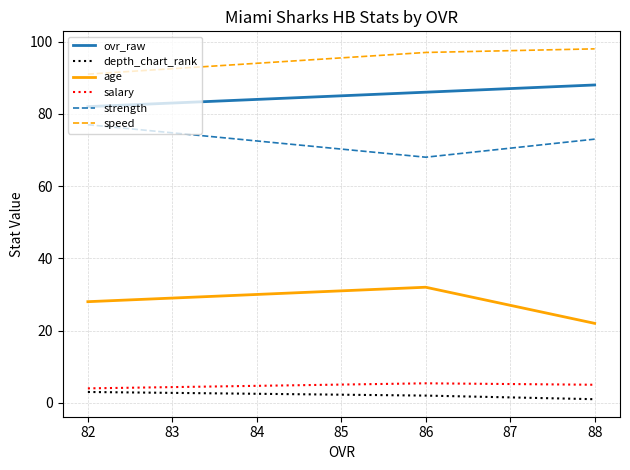

Which series has the largest total across all categories?

speed